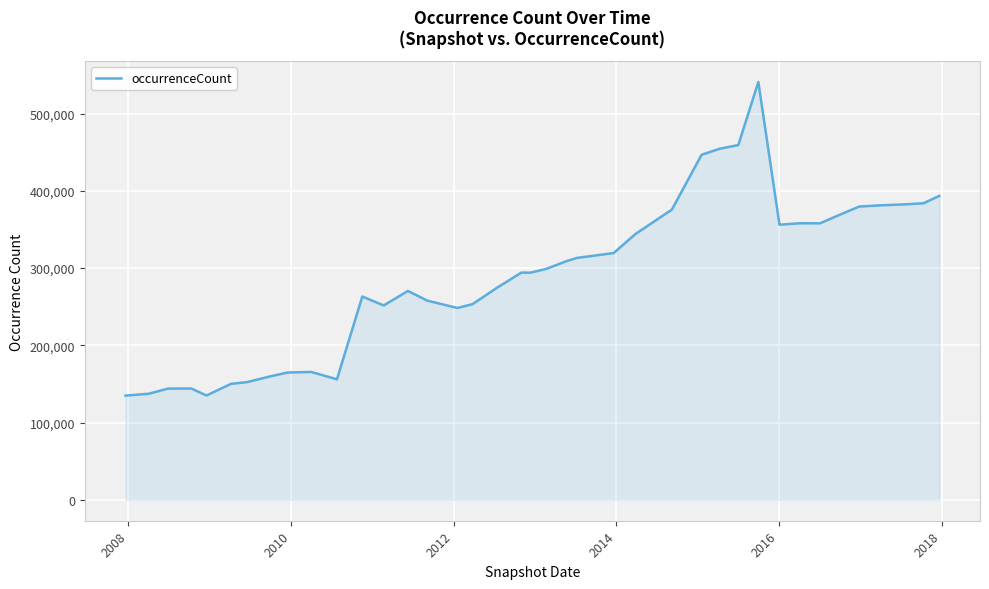

What is the difference between the maximum and minimum values?

405941